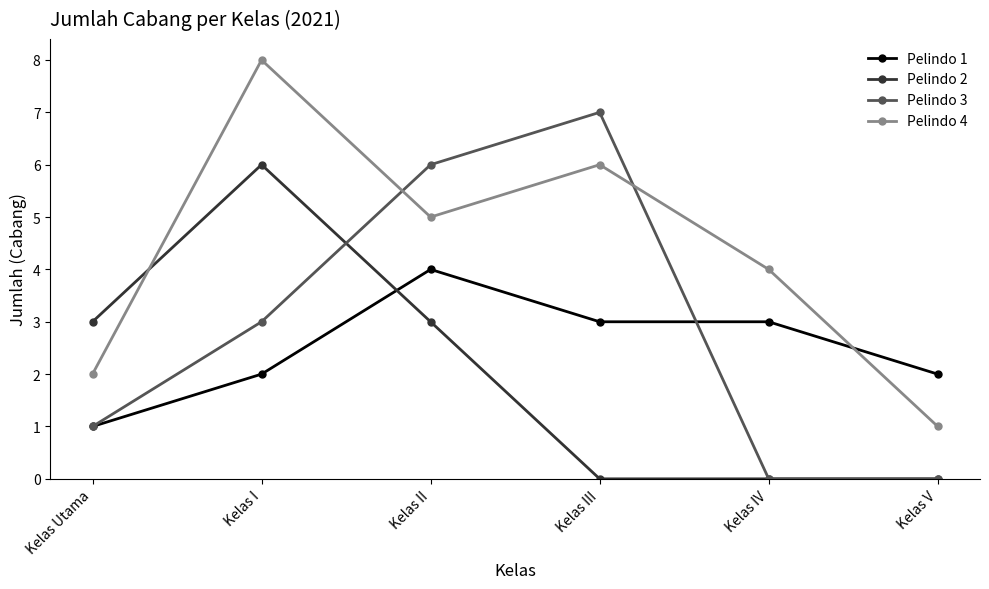

Is the value of Pelindo 4 at Kelas Utama greater than the value of Pelindo 3 at Kelas II?

No